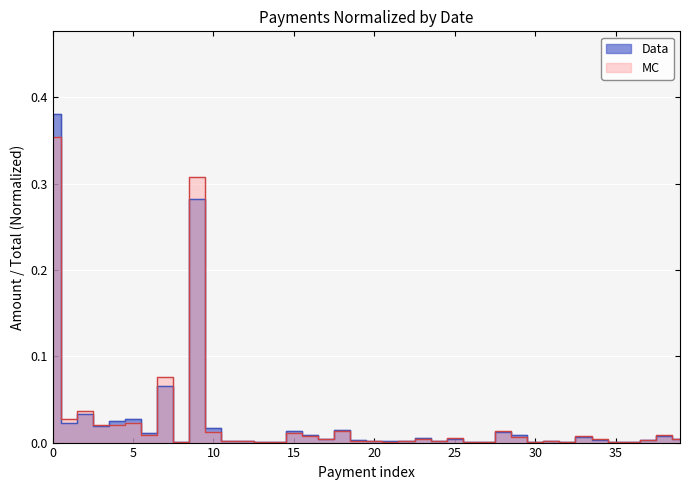

The value at 20 is 0.0. True or false?

True